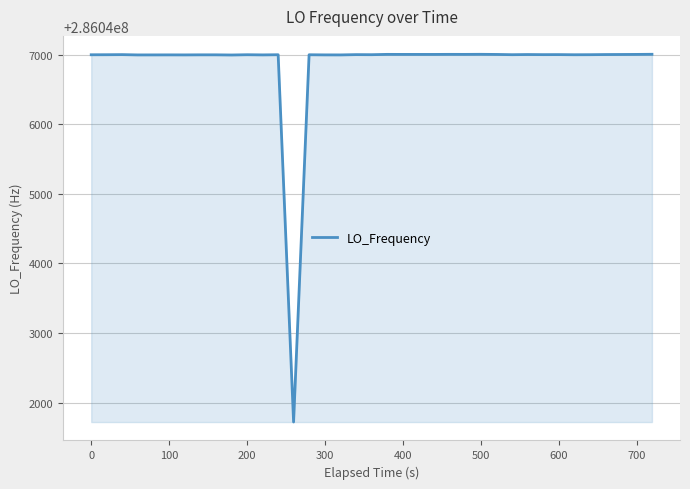

What is the difference between the maximum and minimum values?

5282.7